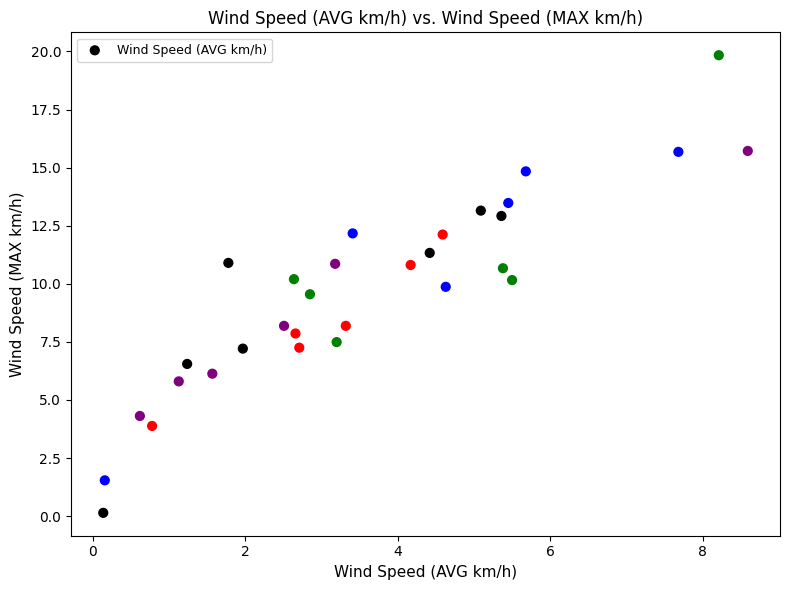

What is the range of X values (max minus min)?

8.4